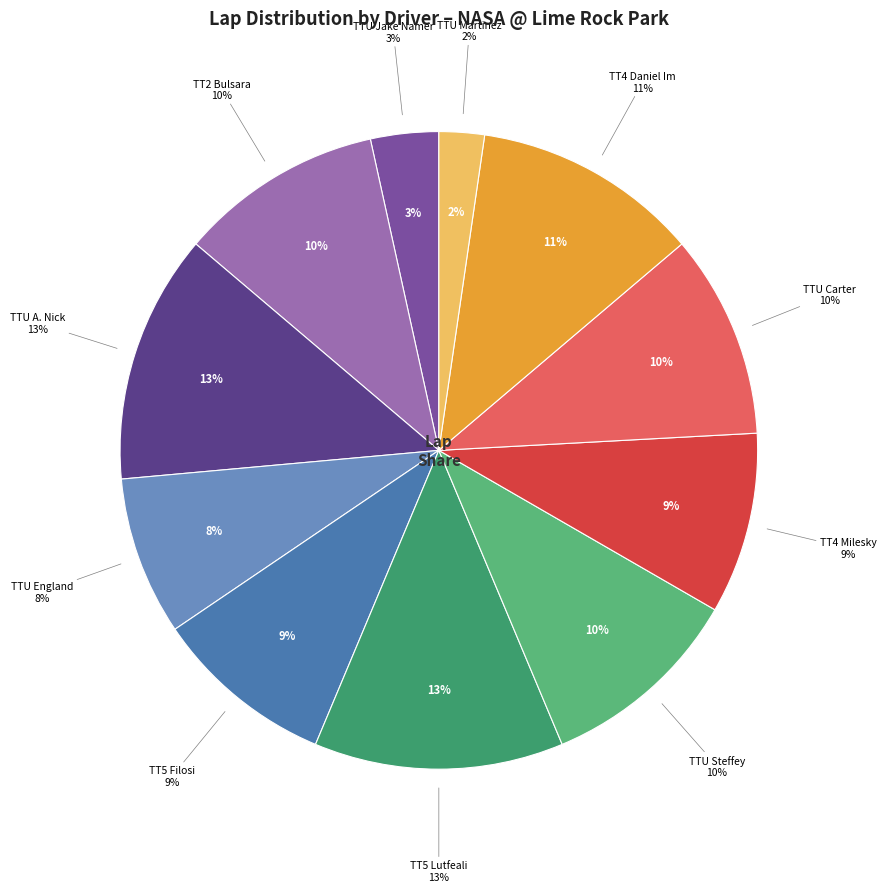

To the nearest percent, what is the average slice percentage?

9%